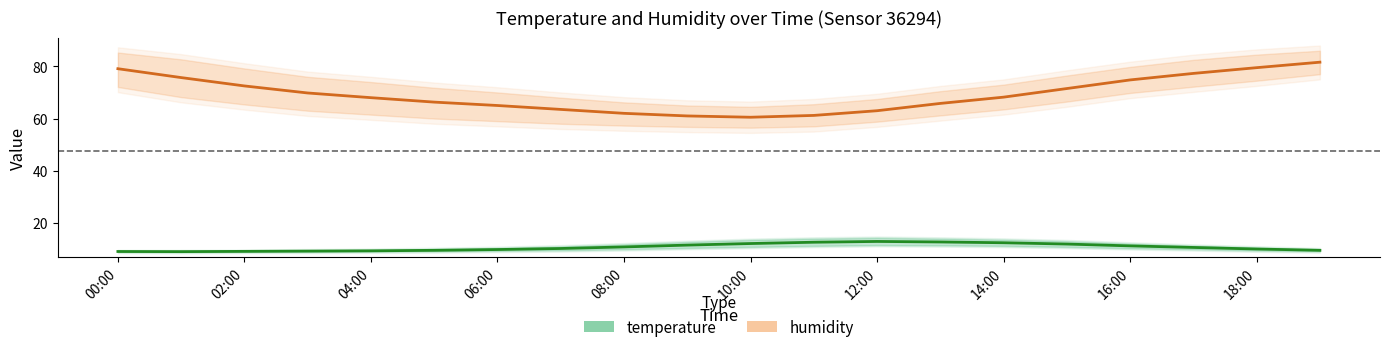

Rank the series by their average value, from highest to lowest.

humidity, temperature